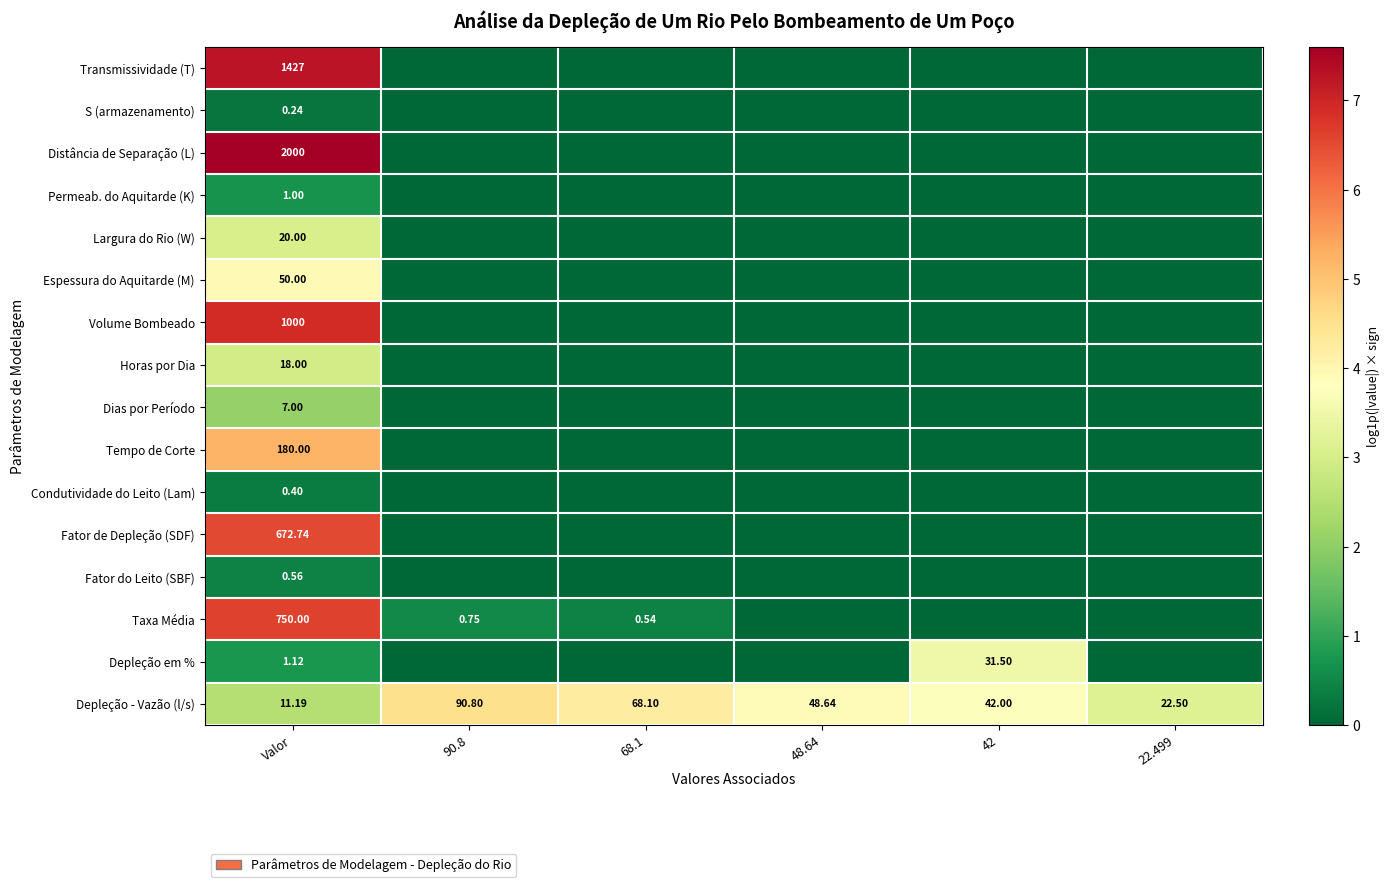

The value of Espessura do Aquitarde (M) at 68.1 is 0.0. True or false?

True